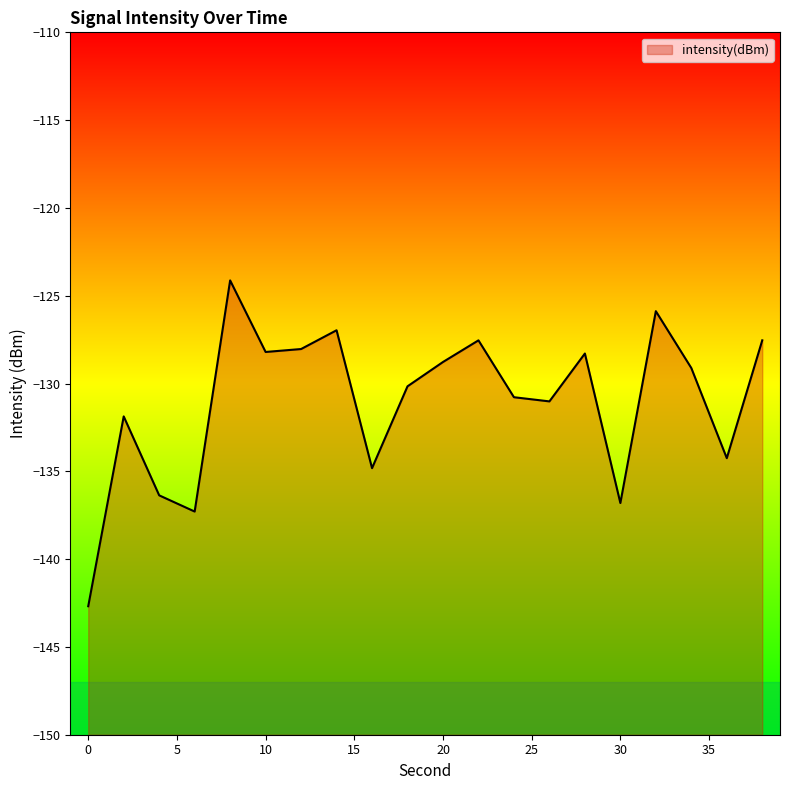

How many values exceed -129?

9